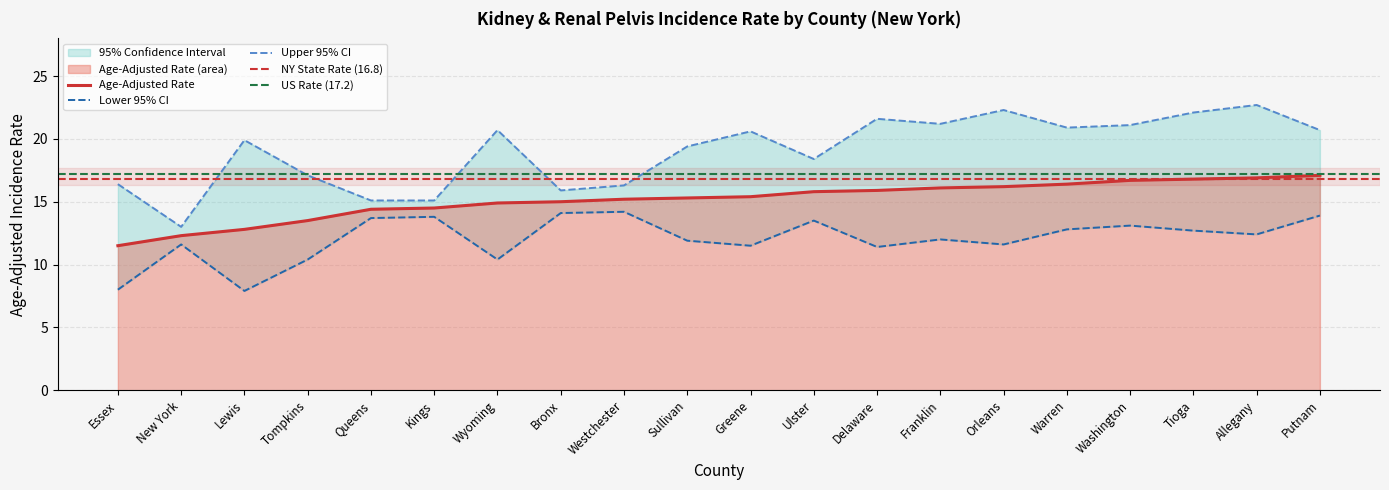

At which label is Lower 95% CI closest to 11?

Delaware